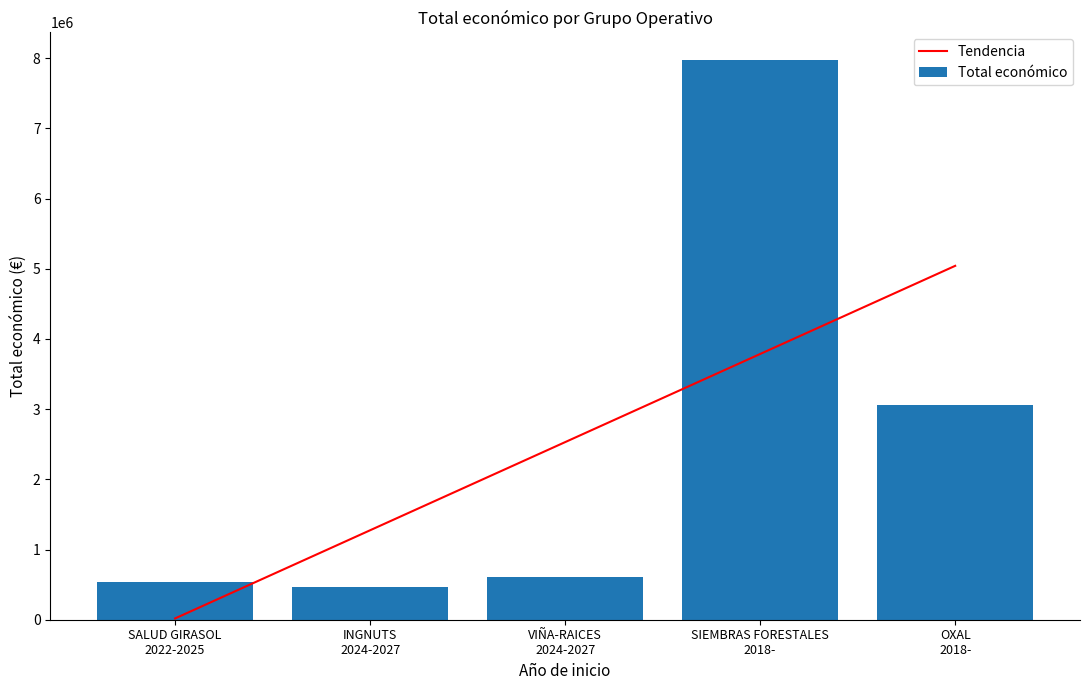

List the labels in order of value, smallest first.

INGNUTS
2024-2027, SALUD GIRASOL
2022-2025, VIÑA-RAICES
2024-2027, OXAL
2018-, SIEMBRAS FORESTALES
2018-